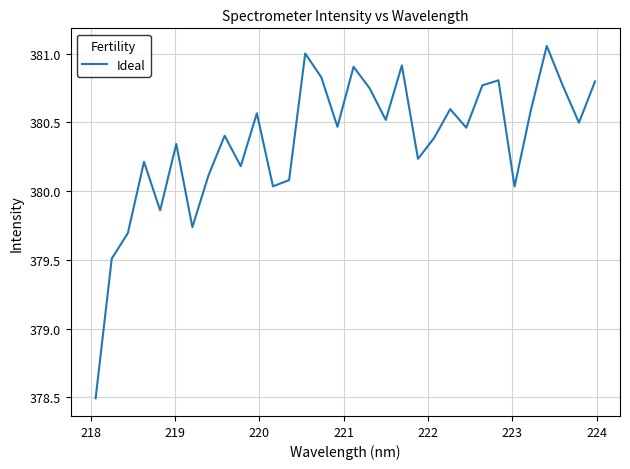

Count the number of categories in the chart.

32